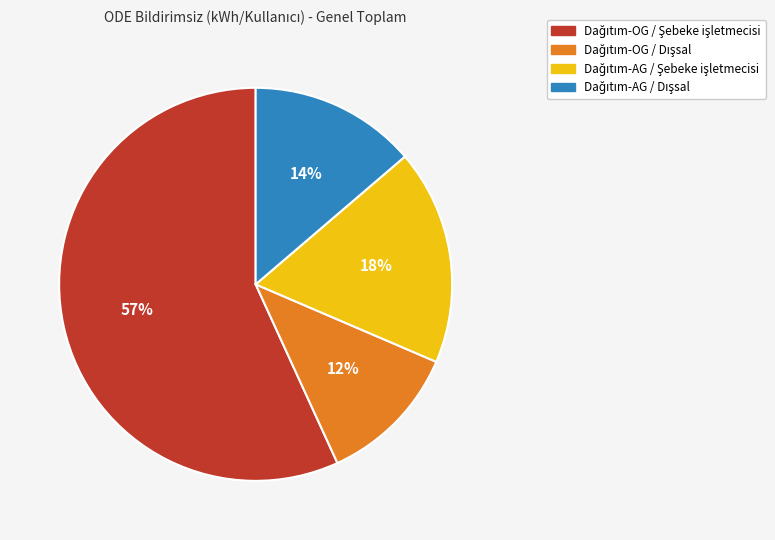

To the nearest percent, what is the average slice percentage?

25%